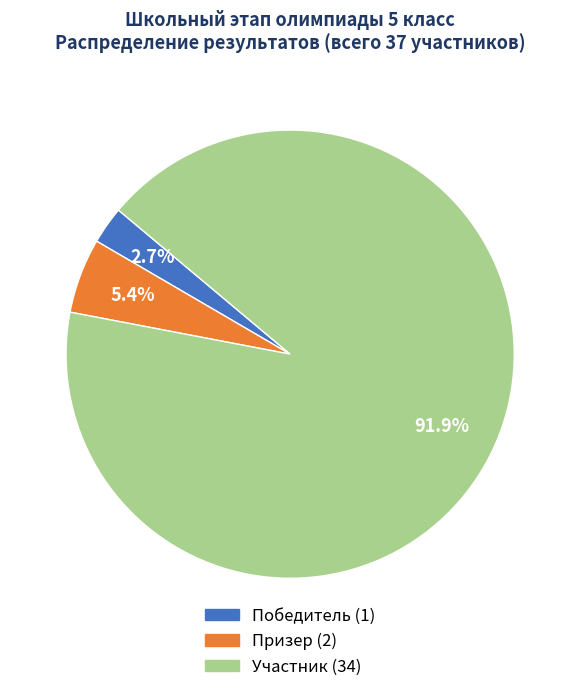

Is there any slice that represents more than half of the pie?

Yes